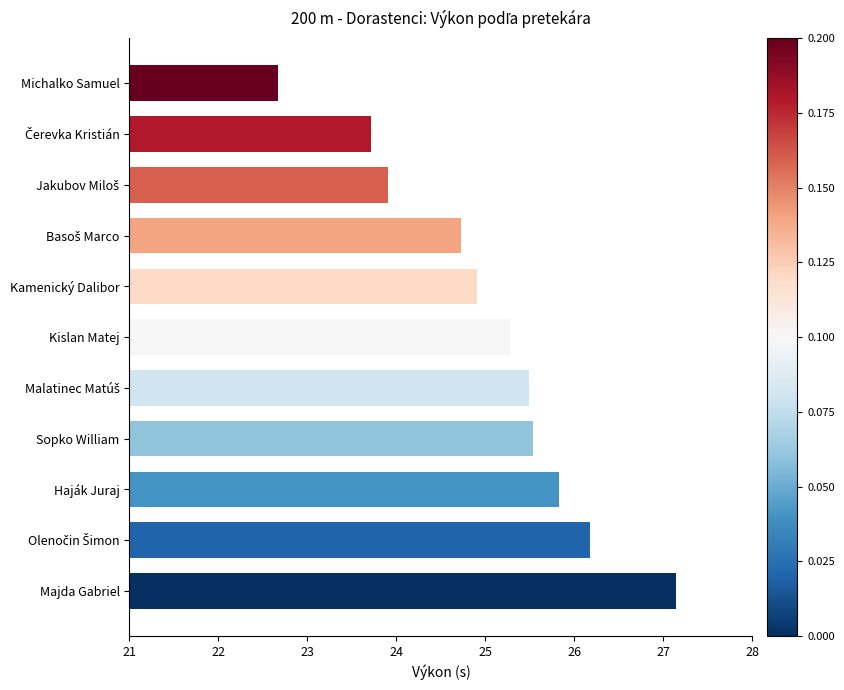

What is the value of the 9th bar from the top?

25.8